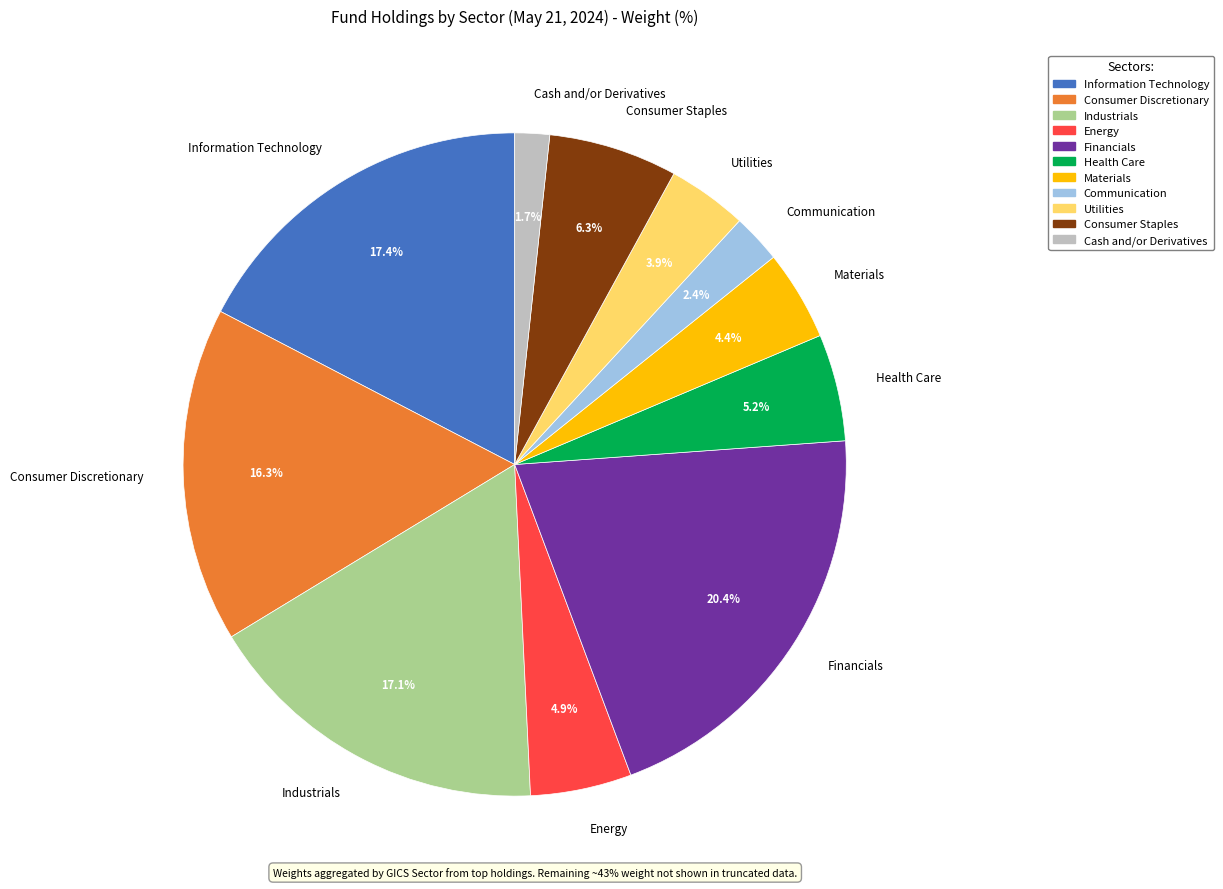

Which has a higher value, Information Technology or Consumer Discretionary?

Information Technology